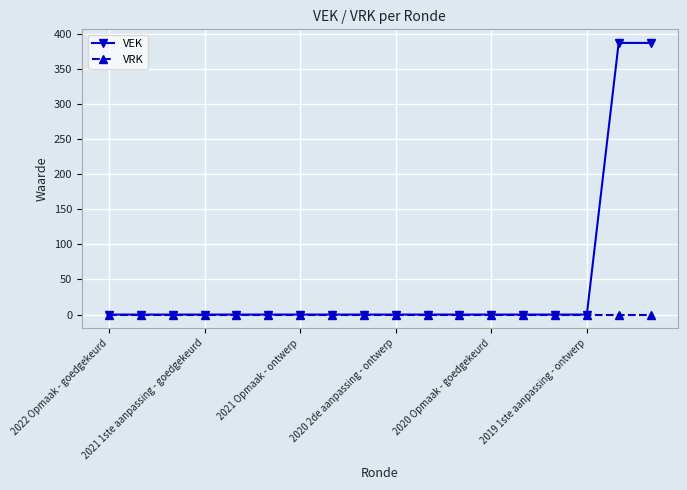

Which series has the widest spread of values?

VEK